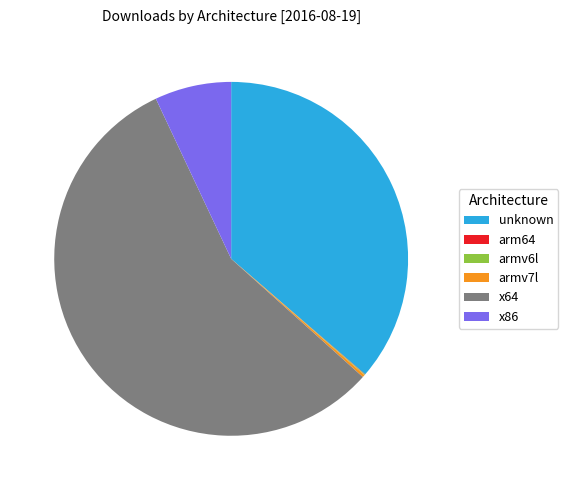

Which category has the biggest portion of the pie?

x64